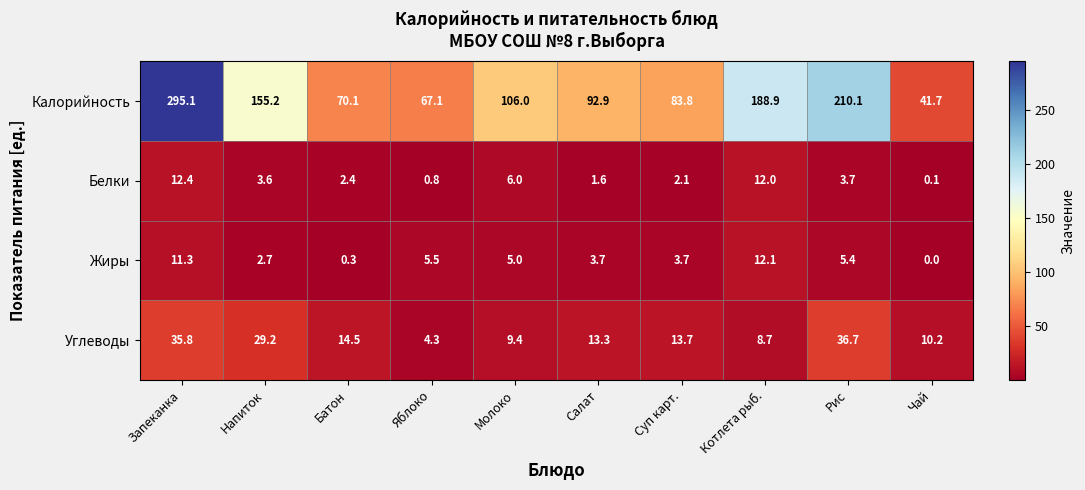

Is it true that Углеводы equals 2.8 at Салат?

False